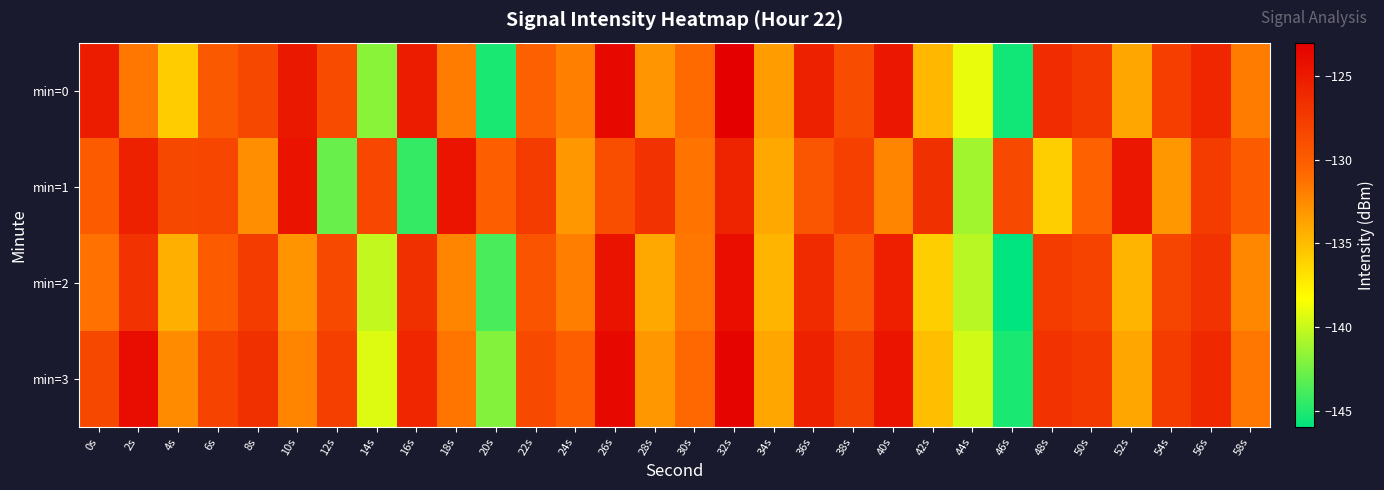

Which series has the largest range (max minus min)?

min=0